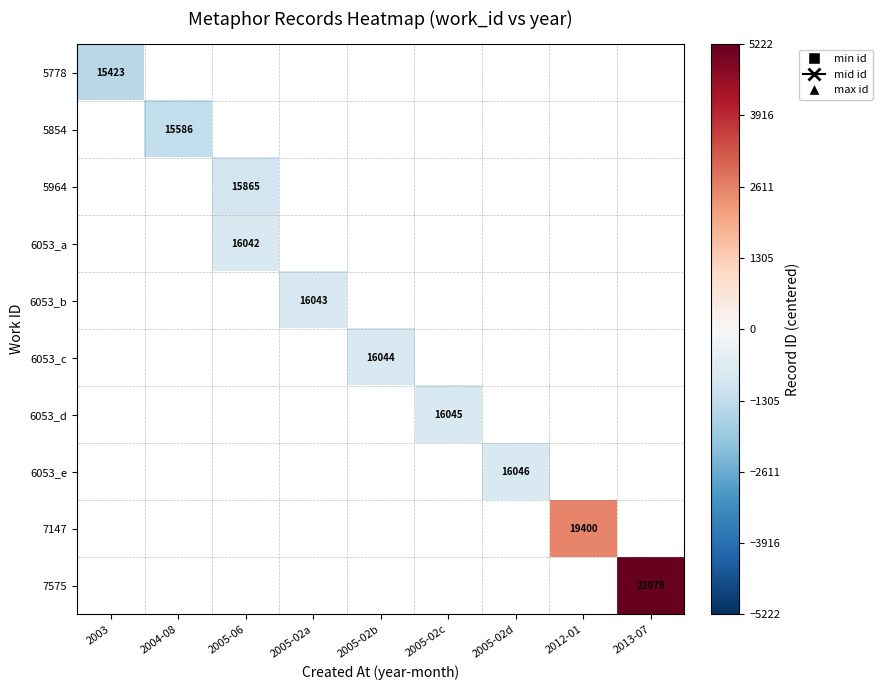

How many categories are shown in the chart?

9